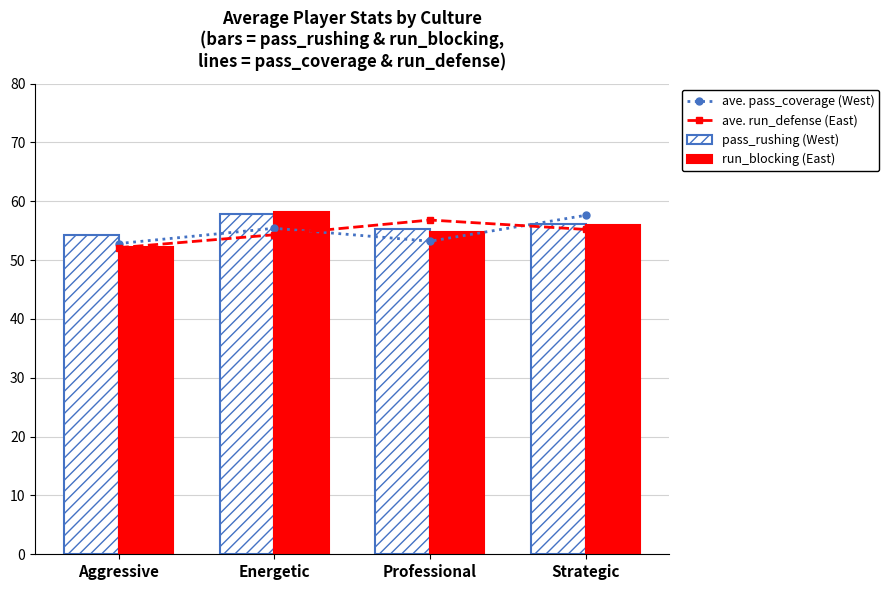

Between Energetic and Strategic, which series saw the biggest shift?

ave. pass_coverage (West)